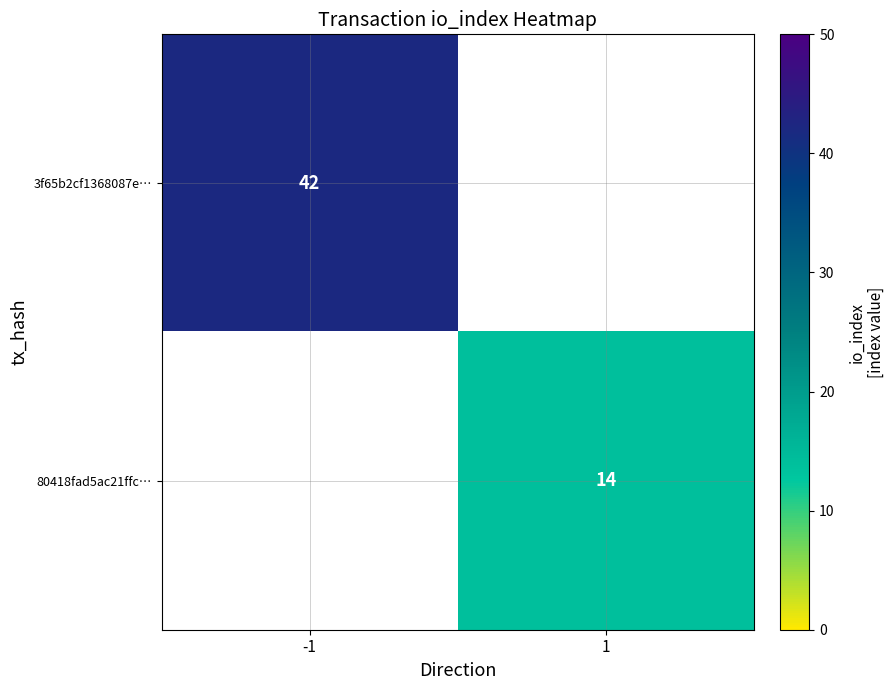

Is it true that 3f65b2cf1368087e… equals 42 at -1?

True